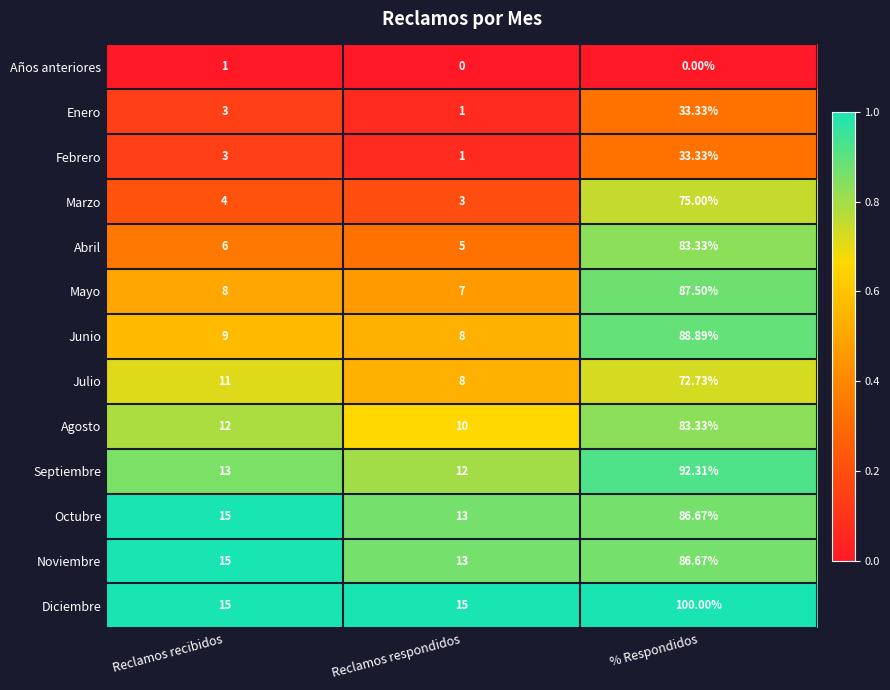

Which label corresponds to the largest value in the chart?

% Respondidos